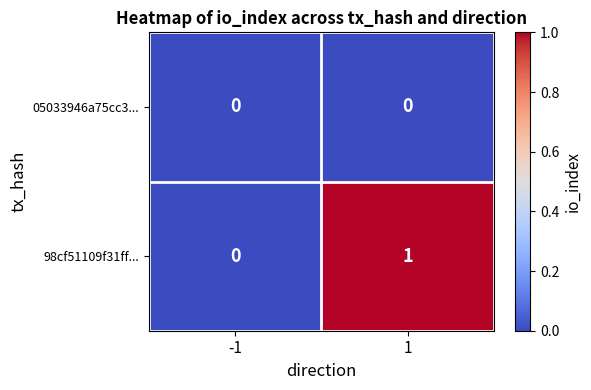

Rank the series by their average value, from highest to lowest.

98cf51109f31ff..., 05033946a75cc3...